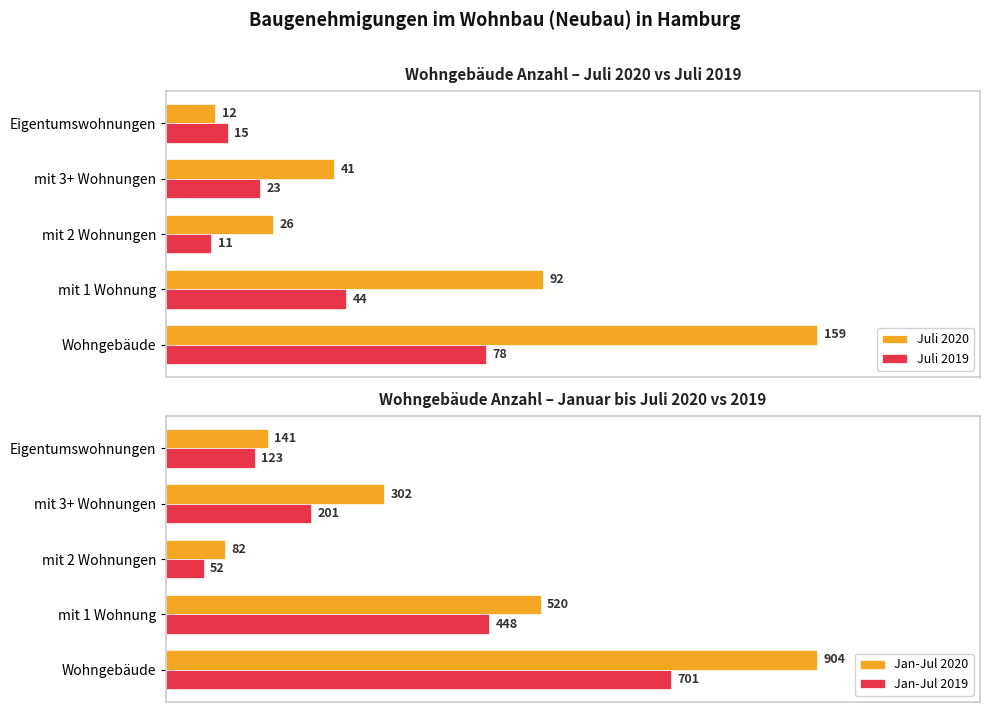

What is the minimum value for Juli 2020?

12